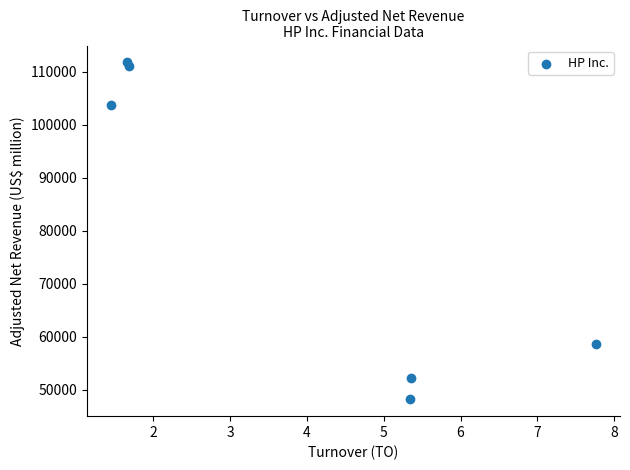

What Y value in the scatter plot is closest to 79988?

58639